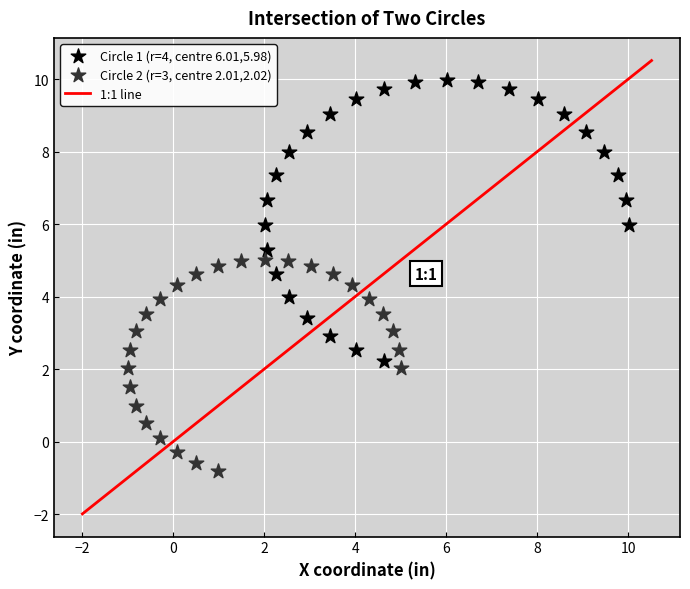

Which series reaches the maximum Y coordinate?

Circle 1 (r=4, centre 6.01,5.98)